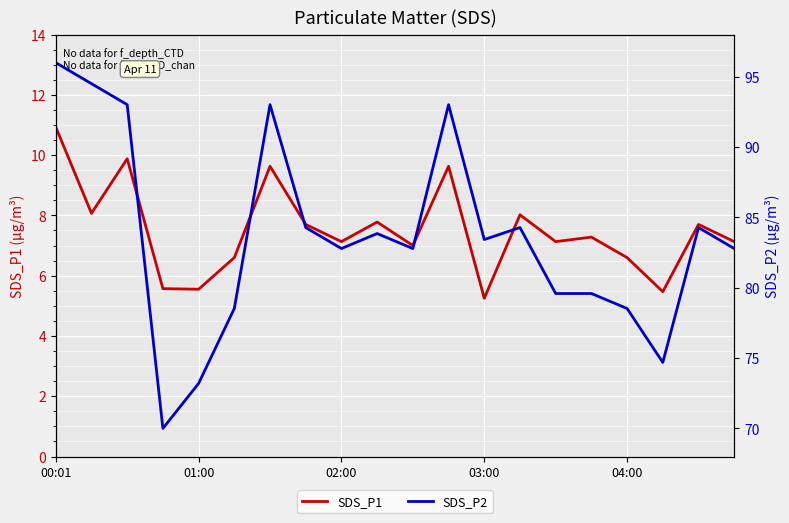

What is the average value of the SDS_P2 series?

83.6